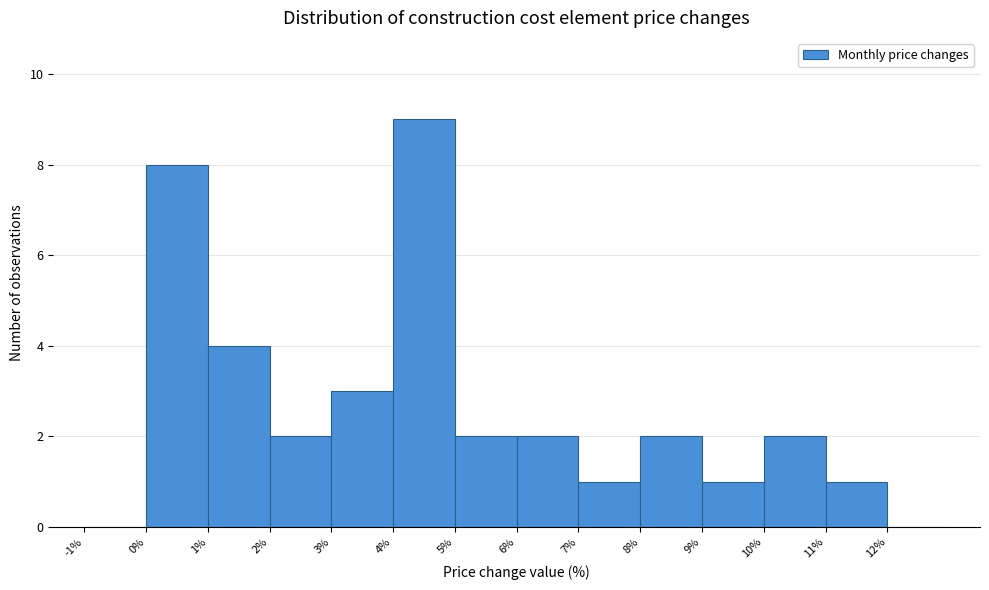

Reading left to right, transcribe this chart: for each bar, give the range it covers on the x-axis and its height. The values are not printed on the chart, so give them approximately, as read against the axis.

-1 to 0: 0
0 to 1: 8
1 to 2: 4
2 to 3: 2
3 to 4: 3
4 to 5: 9
5 to 6: 2
6 to 7: 2
7 to 8: 1
8 to 9: 2
9 to 10: 1
10 to 11: 2
11 to 12: 1
12 to 13: 0